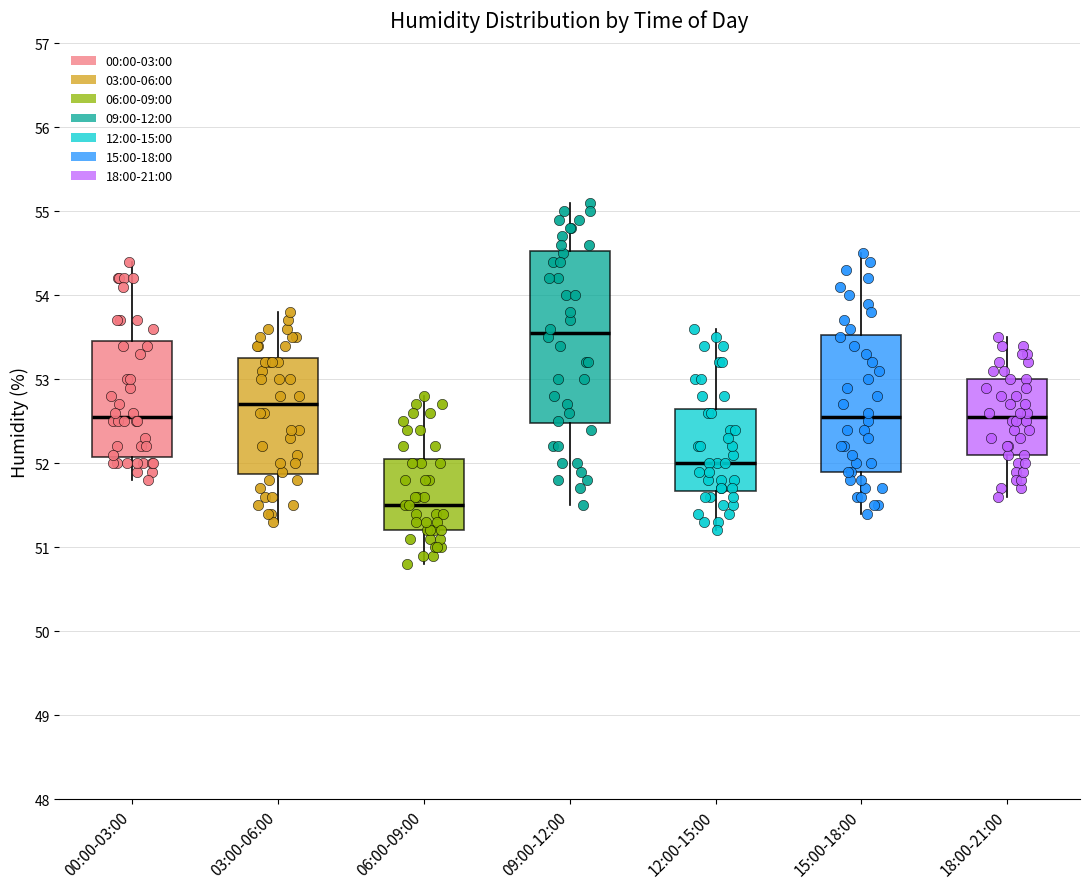

Reading left to right, transcribe this box plot: for each box, give where its median line is, the range the box spans, and where its two whiskers end, as read against the y-axis. The values are not printed on the chart, so give them approximately, as read against the axis.

00:00-03:00: median 52.6, box 52.1 to 53.5, whiskers 51.8 to 54.4
03:00-06:00: median 52.7, box 51.9 to 53.3, whiskers 51.3 to 53.8
06:00-09:00: median 51.5, box 51.2 to 52.1, whiskers 50.8 to 52.8
09:00-12:00: median 53.6, box 52.5 to 54.5, whiskers 51.5 to 55.1
12:00-15:00: median 52.0, box 51.7 to 52.7, whiskers 51.2 to 53.6
15:00-18:00: median 52.6, box 51.9 to 53.5, whiskers 51.4 to 54.5
18:00-21:00: median 52.6, box 52.1 to 53.0, whiskers 51.6 to 53.5